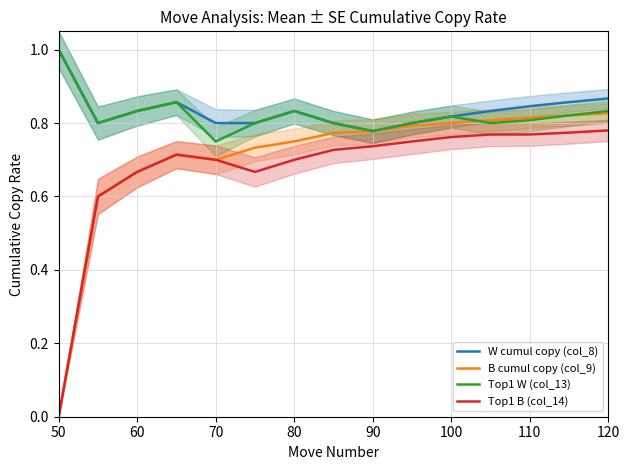

How many lines are shown in the chart?

4